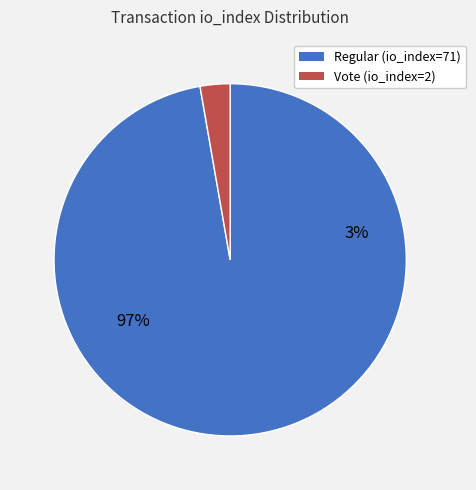

To the nearest percent, what portion does Regular (io_index=71) represent?

97%